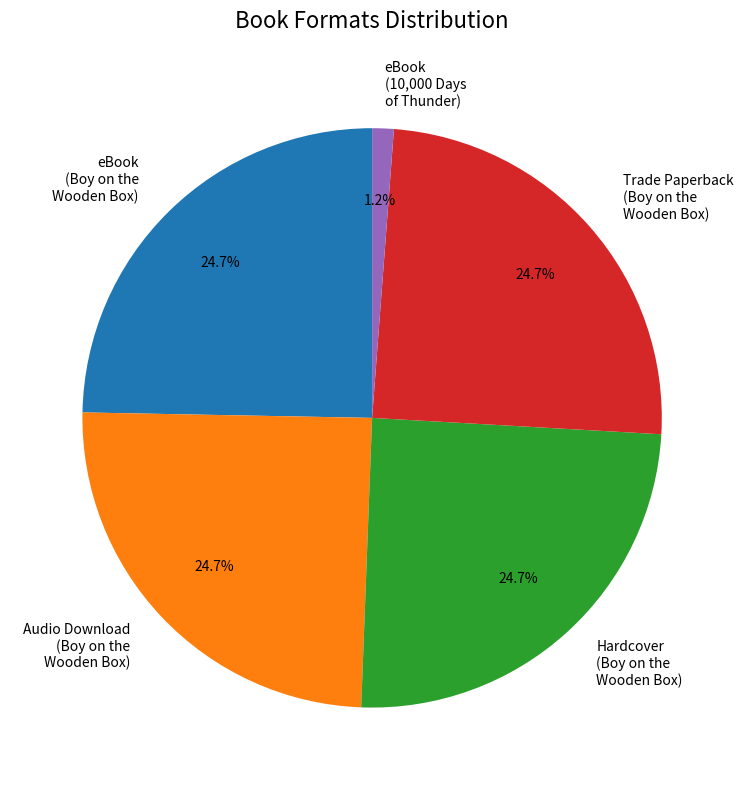

Combined, what portion of the pie is Hardcover (Boy on the Wooden Box) and eBook (10,000 Days of Thunder)?

25.9%